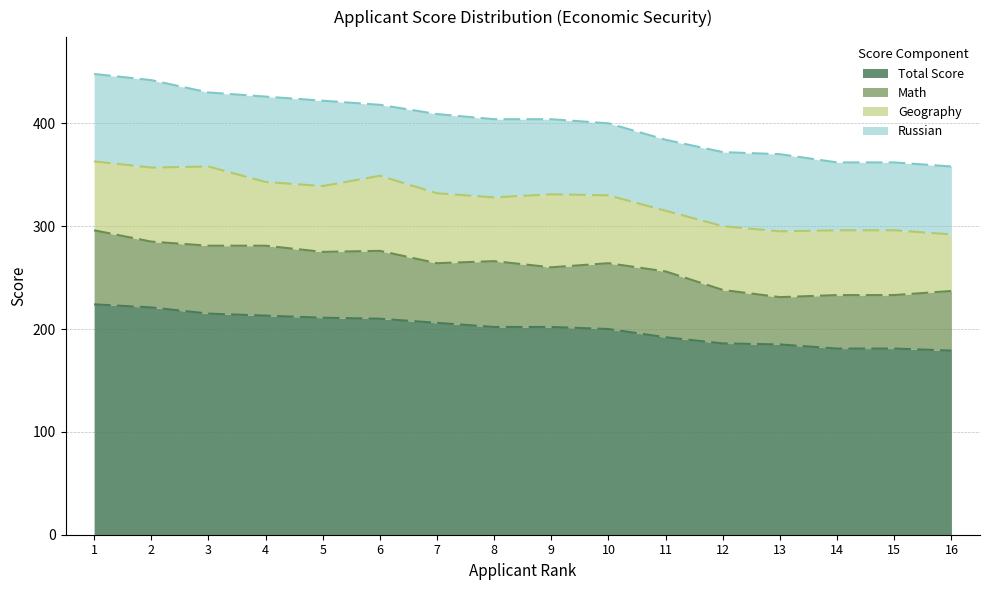

At which category does Geography reach its first local valley?

4